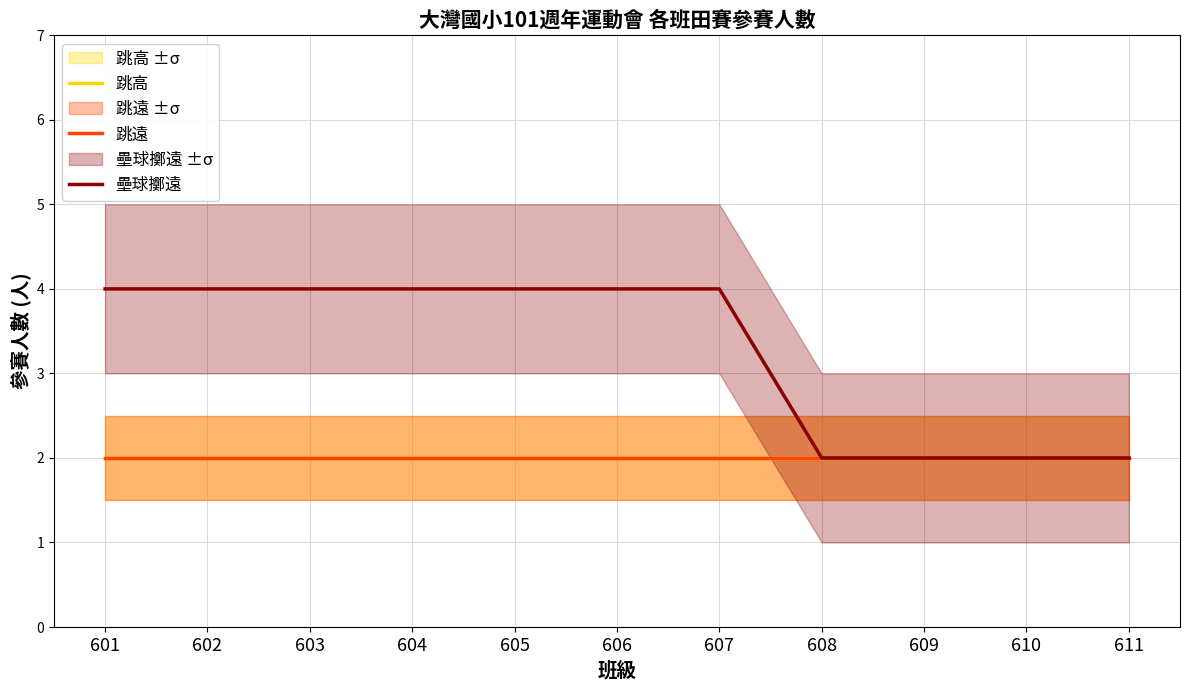

Reading right to left, what are all the values shown in this chart?

跳高: 2	2	2	2	2	2	2	2	2	2	2
跳遠: 2	2	2	2	2	2	2	2	2	2	2
壘球擲遠: 2	2	2	2	4	4	4	4	4	4	4